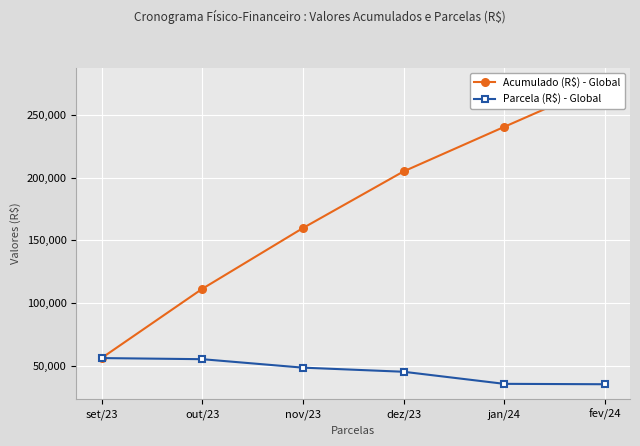

List the series in order of their overall mean, lowest first.

Parcela (R$) - Global, Acumulado (R$) - Global